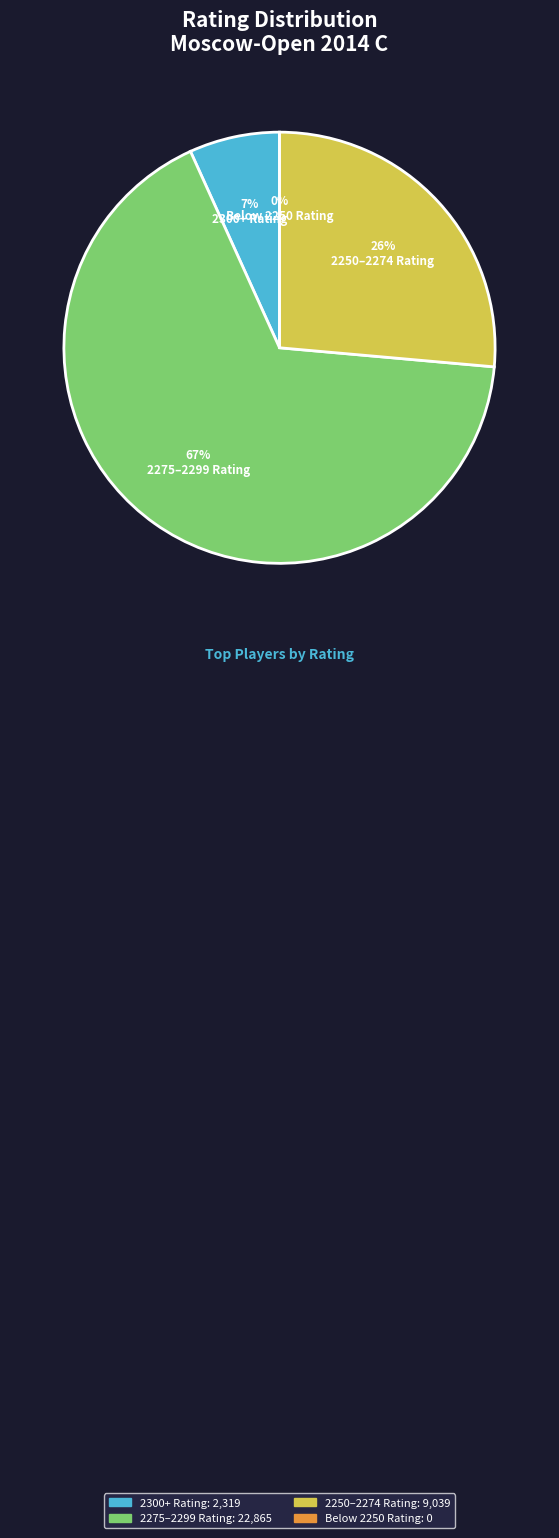

To the nearest percent, what portion does Olhovik Andrei represent?

7%